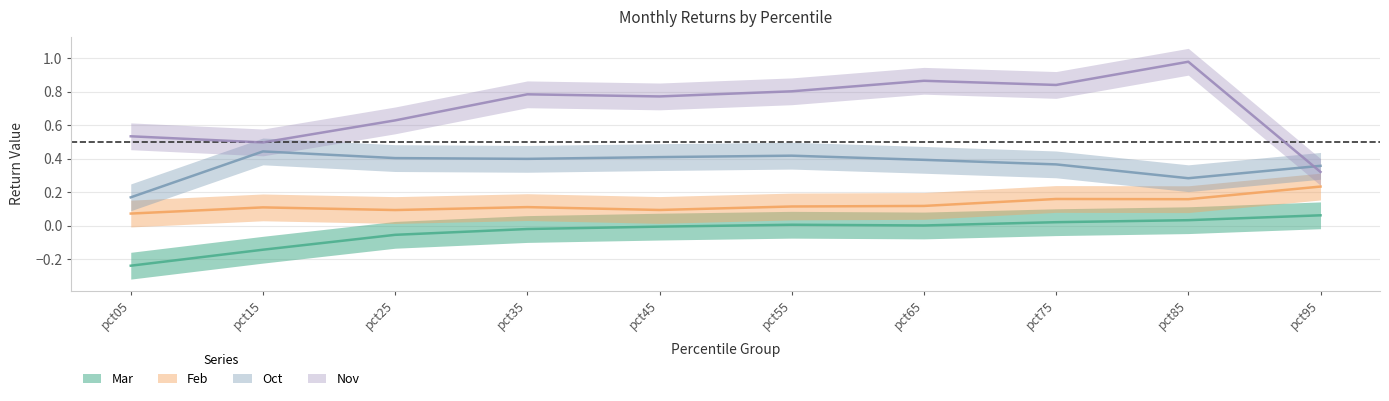

Is this an area chart (filled region under the line)?

No